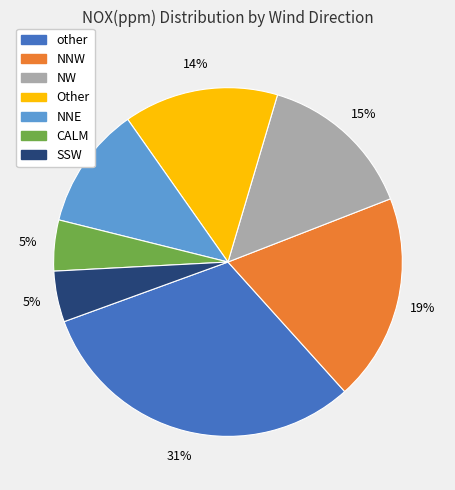

The NNE slice represents 19% of the pie. True or false?

False